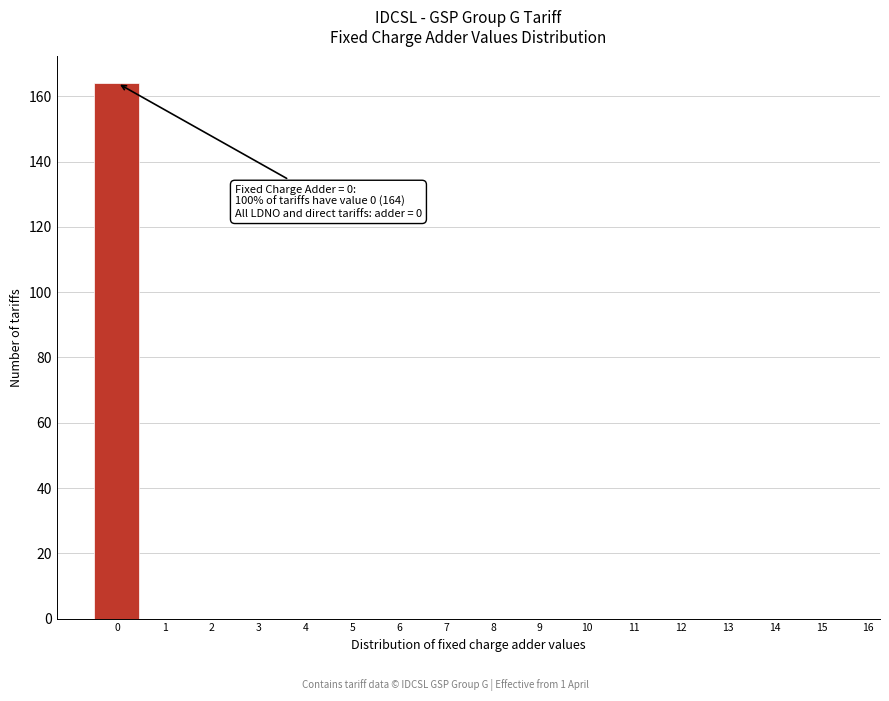

Which range on the x-axis has the tallest bar?

-0.5 to 0.5